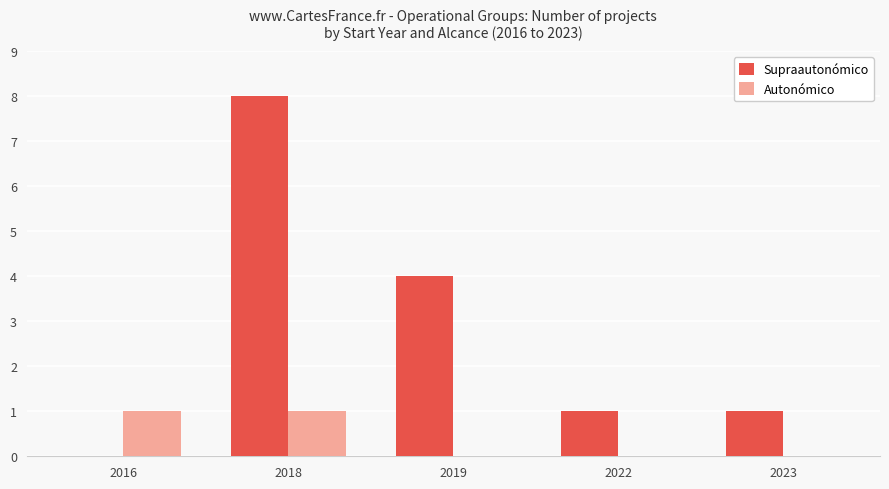

How many data points does each series have?

5